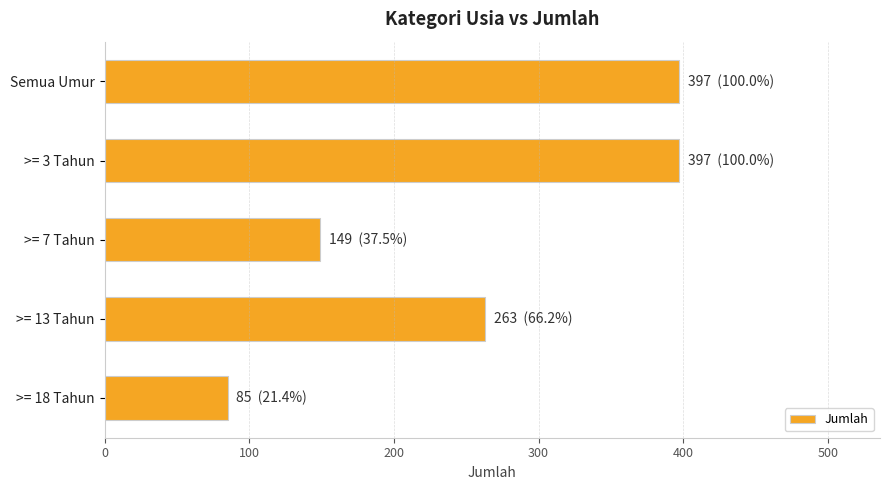

Reading top to bottom, transcribe all the data shown in this chart.

Semua Umur=397	>= 3 Tahun=397	>= 7 Tahun=149	>= 13 Tahun=263	>= 18 Tahun=85